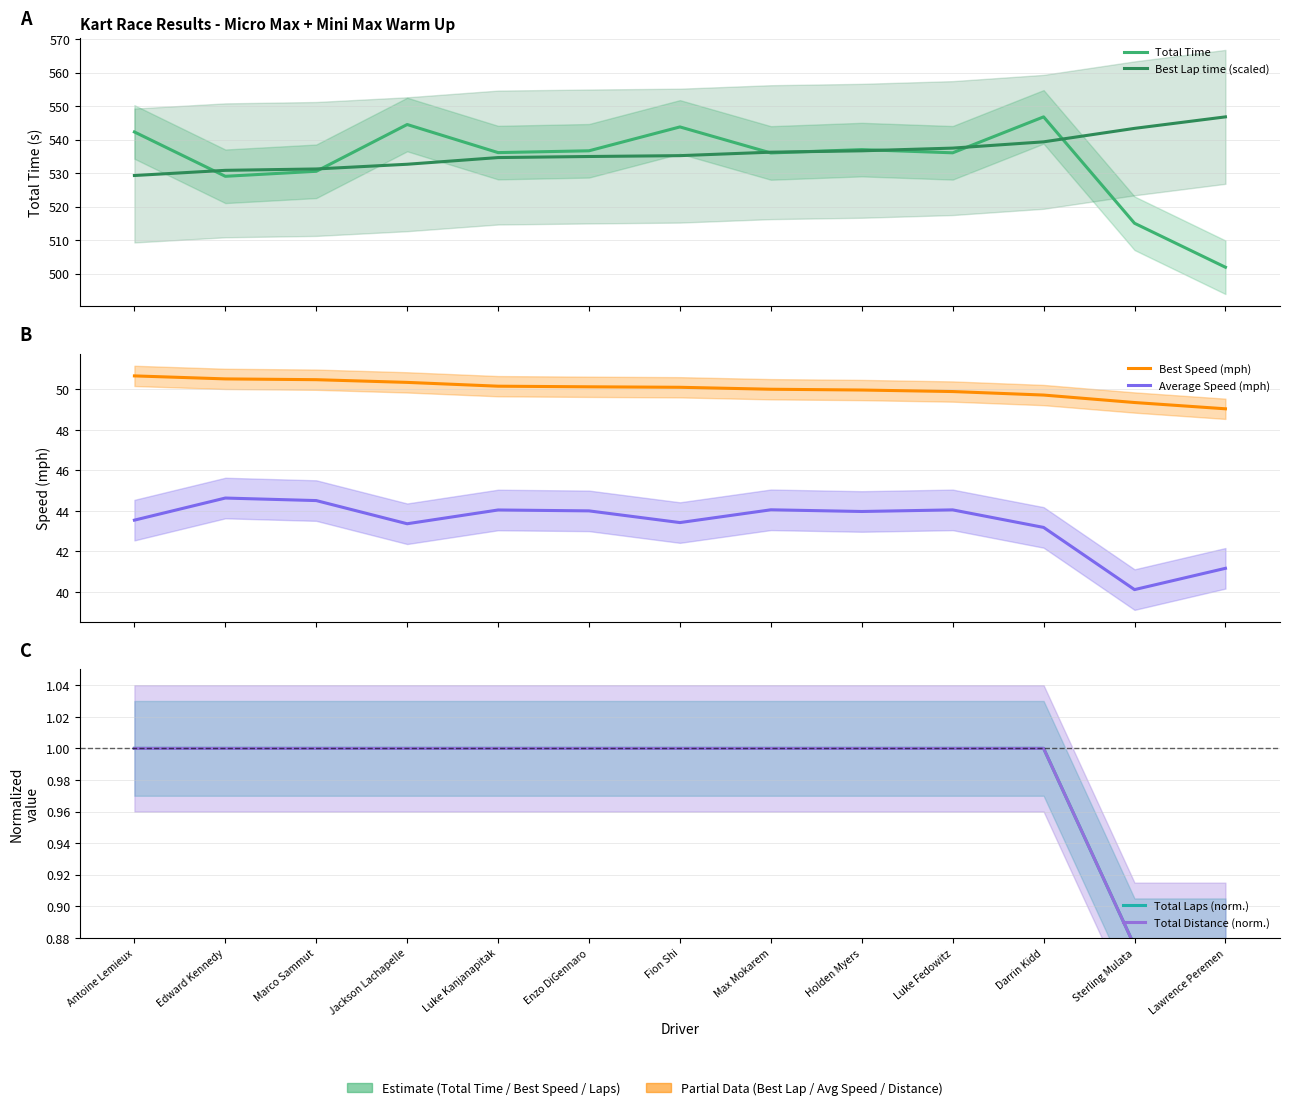

True or false: Total Distance (norm.) and Total Time cross at least once.

False